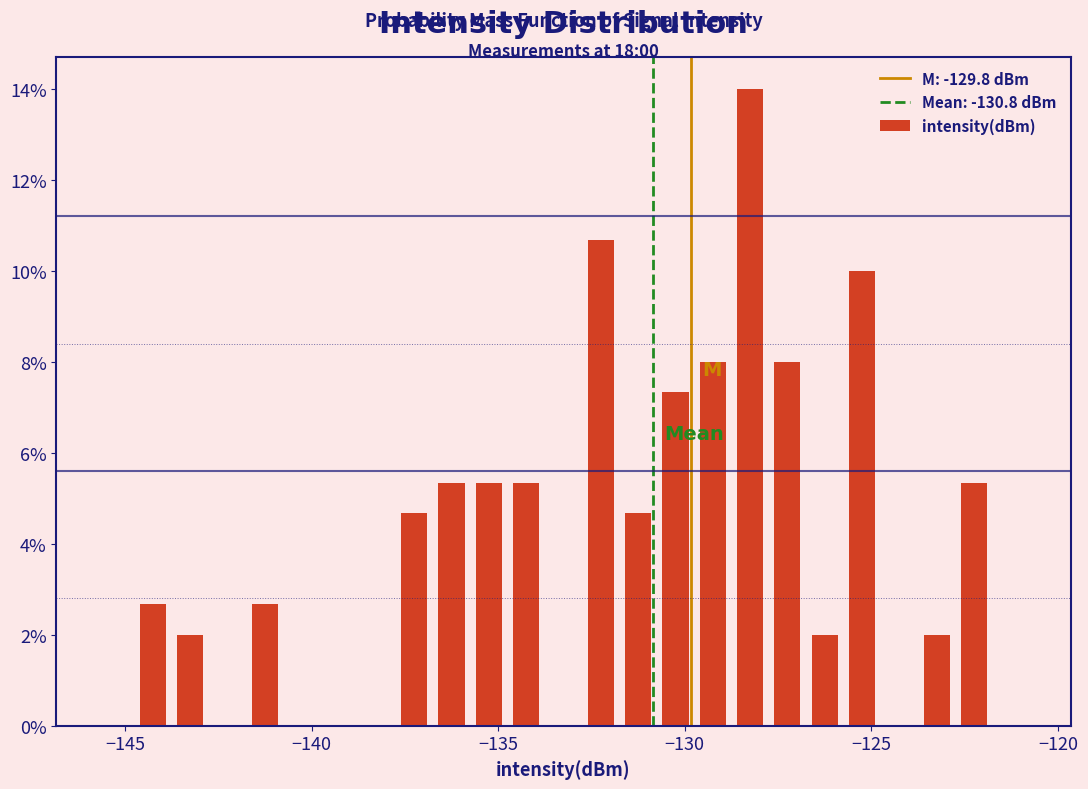

Read against the x-axis, roughly where is the centre of the tallest bar?

-128.5